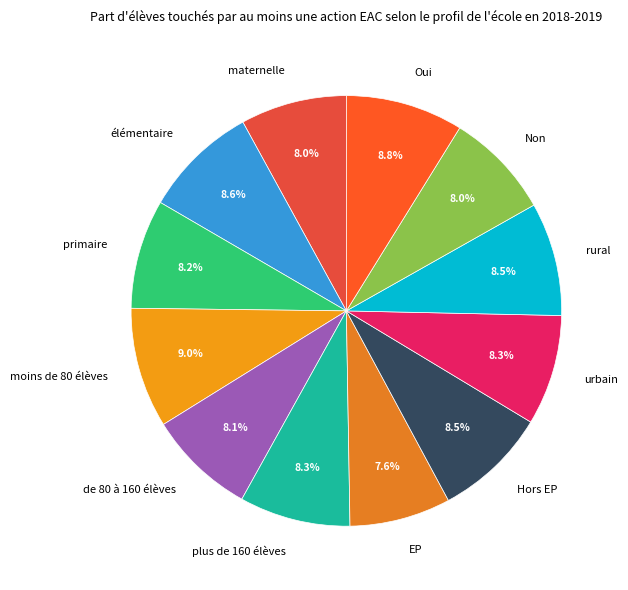

What percentage is the élémentaire slice, to the nearest percent?

9%